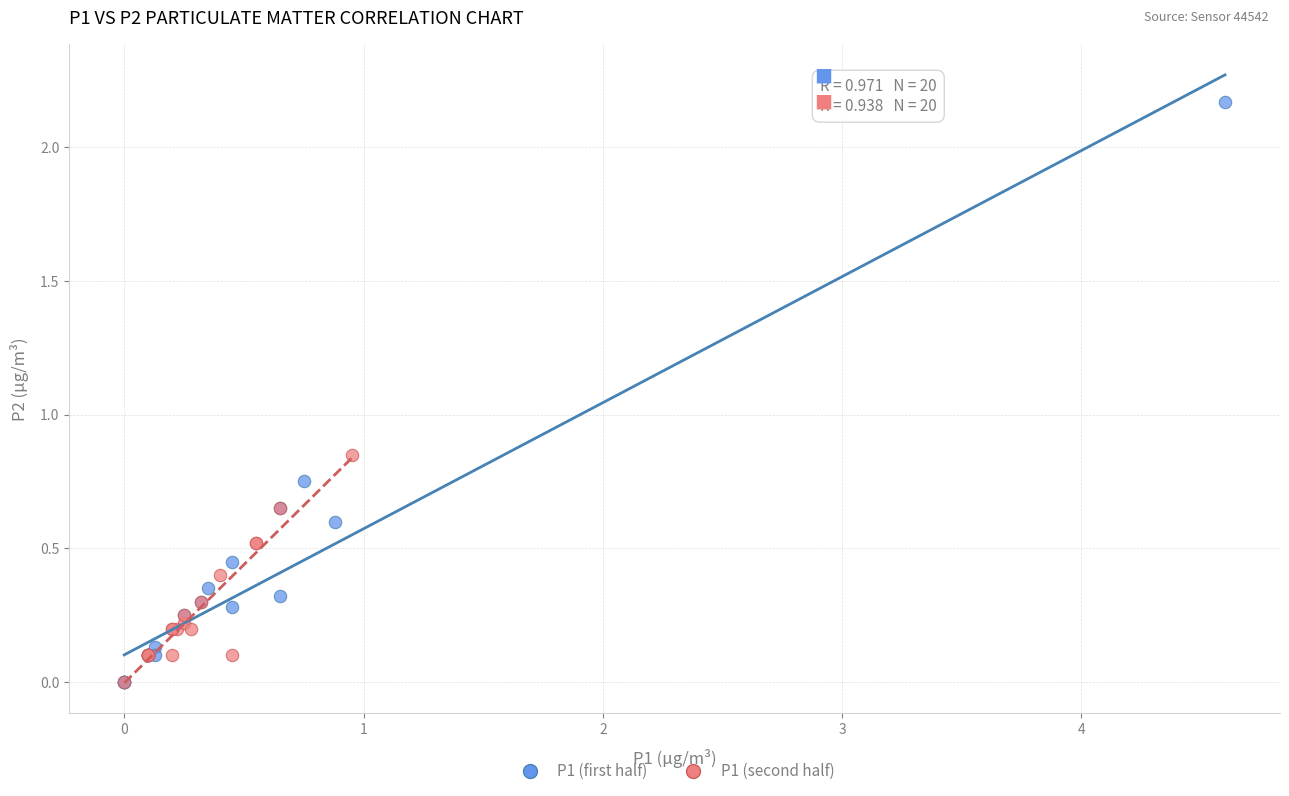

What are all the series names shown in the legend?

P1 (first half), P1 (second half)